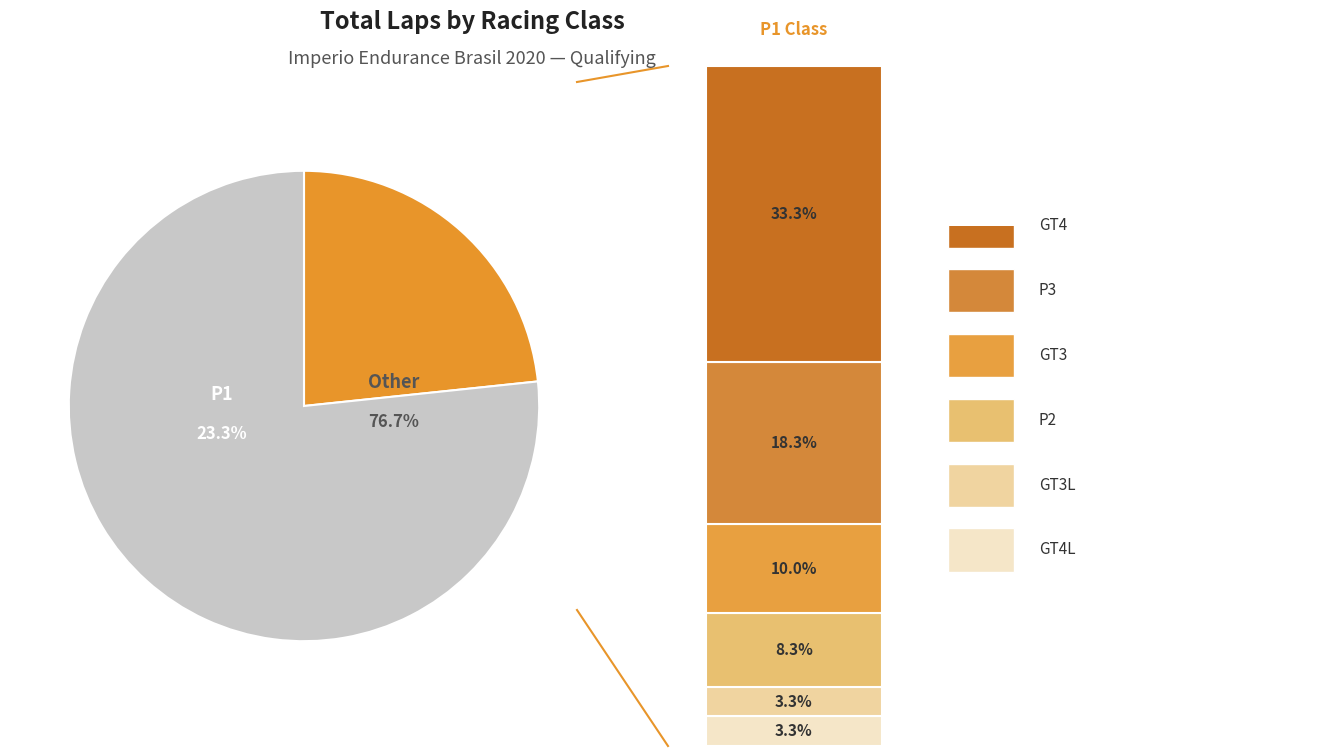

To the nearest percent, what is the average slice percentage?

14%